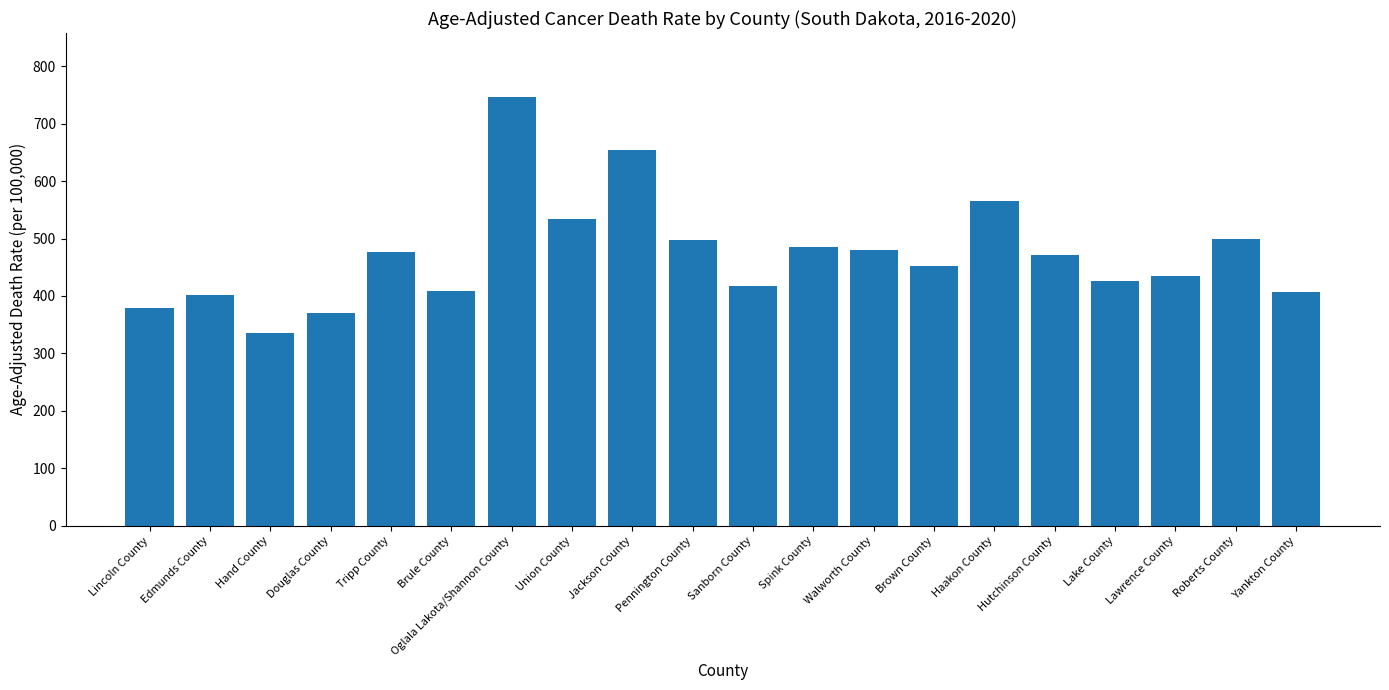

What value does the data have at Lincoln County?

379.3